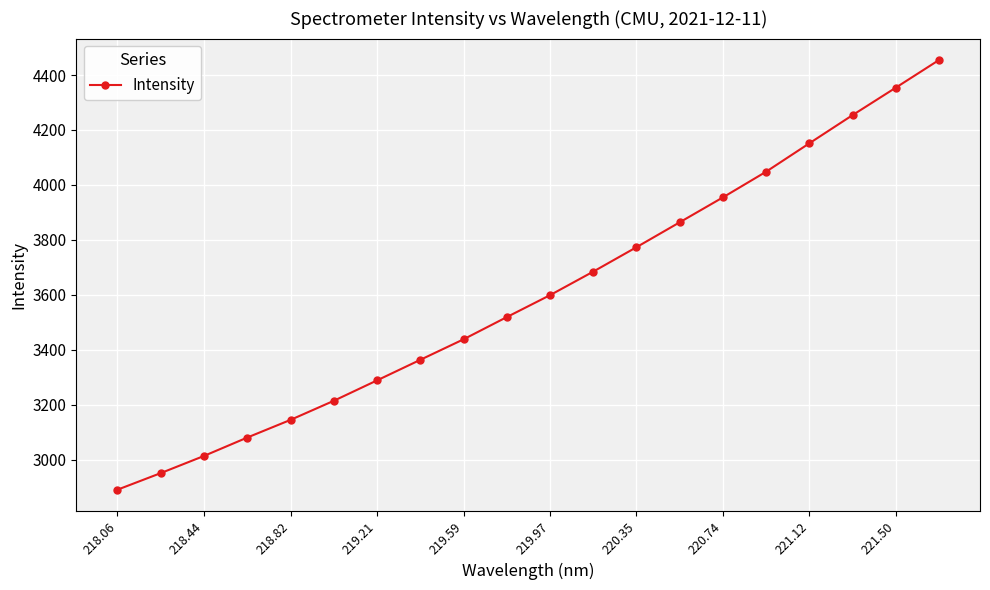

True or false: there are more than 1 points higher than both neighbors.

False